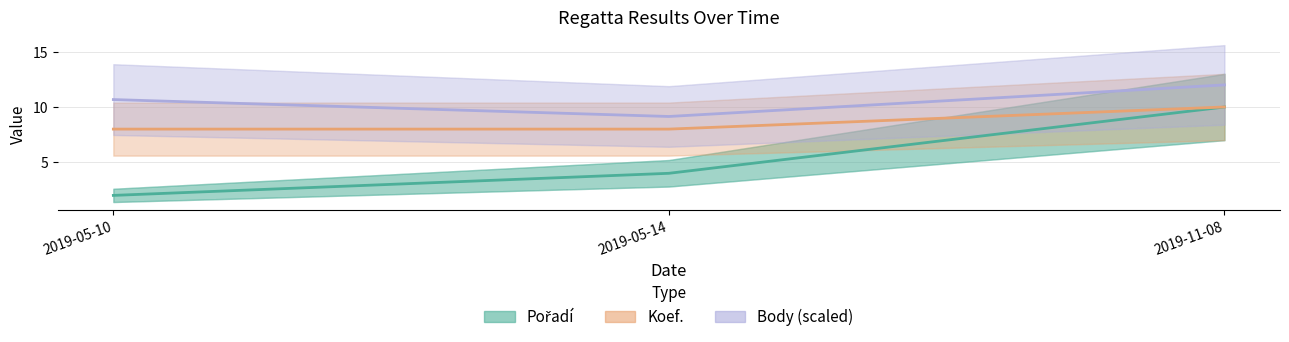

Read the Body (scaled) value at 2019-05-14.

9.1